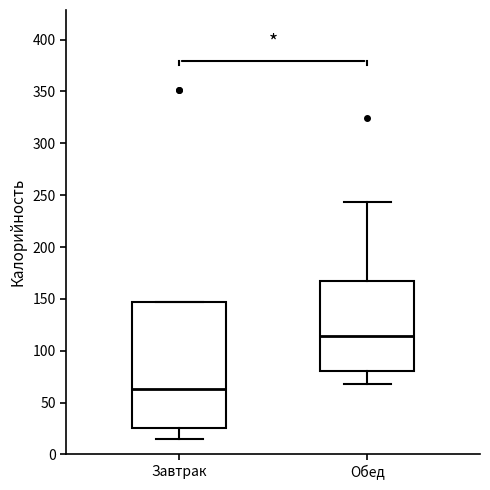

Where is the upper edge of the box for Завтрак on the y-axis? The values are not printed on the chart, so give them approximately, as read against the axis.

145